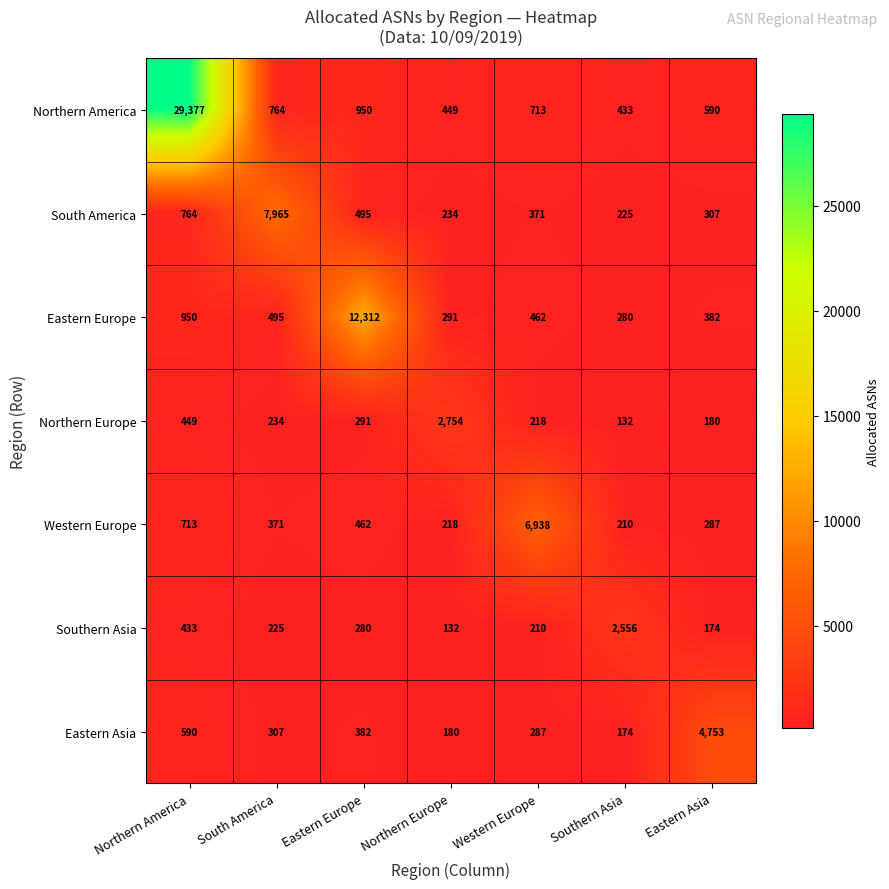

The South America series shows 351 at Northern Europe. True or false?

False